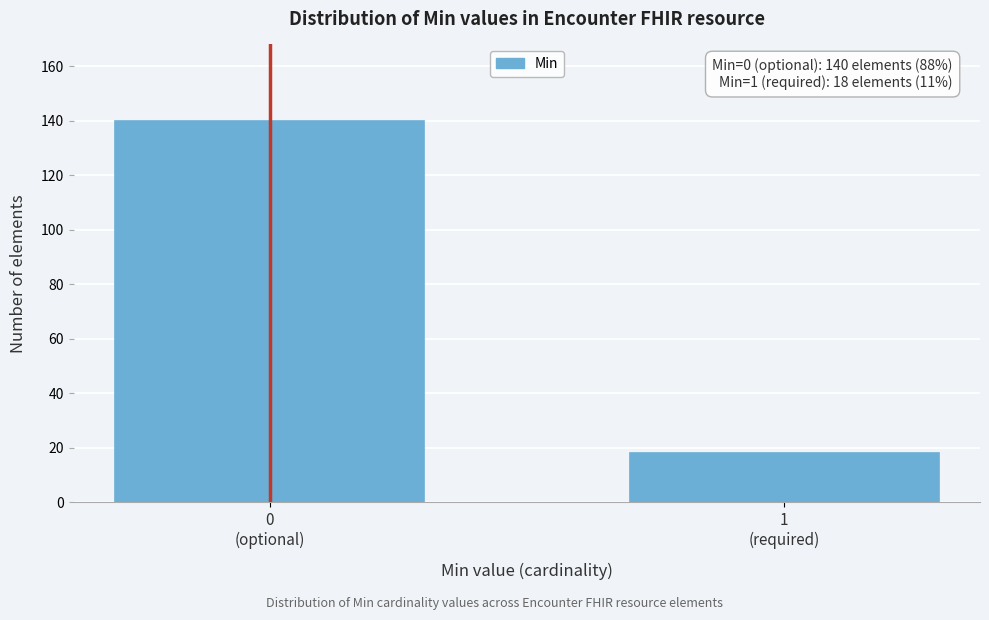

Reading right to left, extract all data points from this chart.

18	140